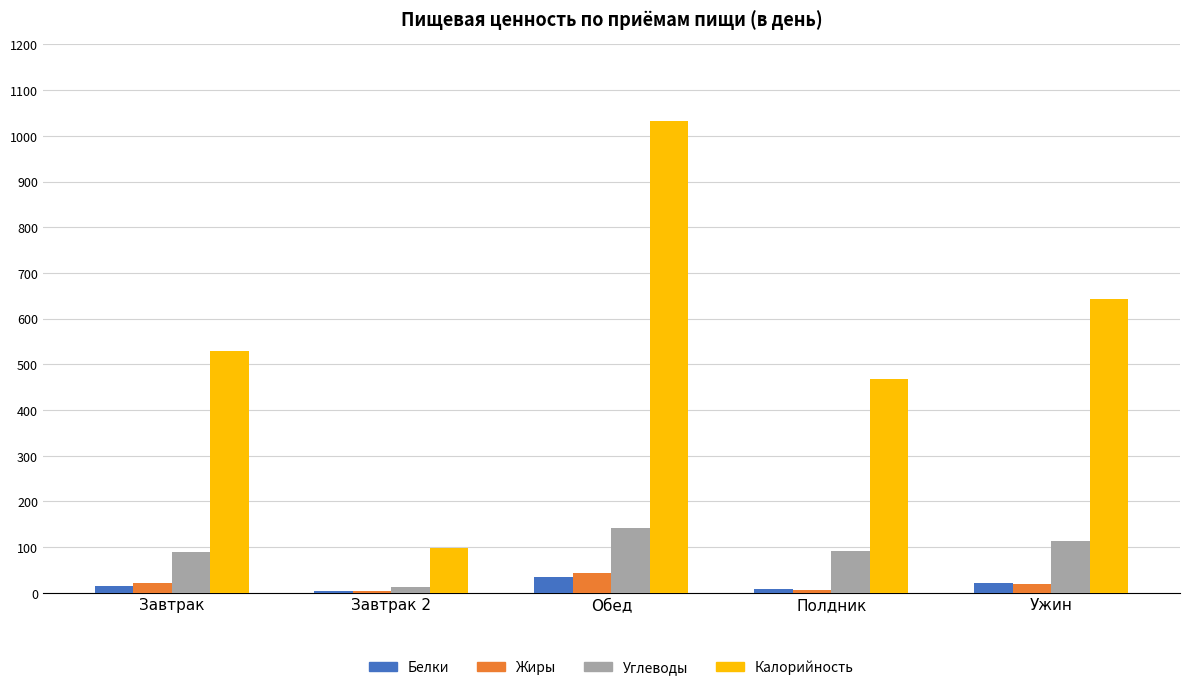

Which series changed the most between Завтрак 2 and Полдник?

Калорийность